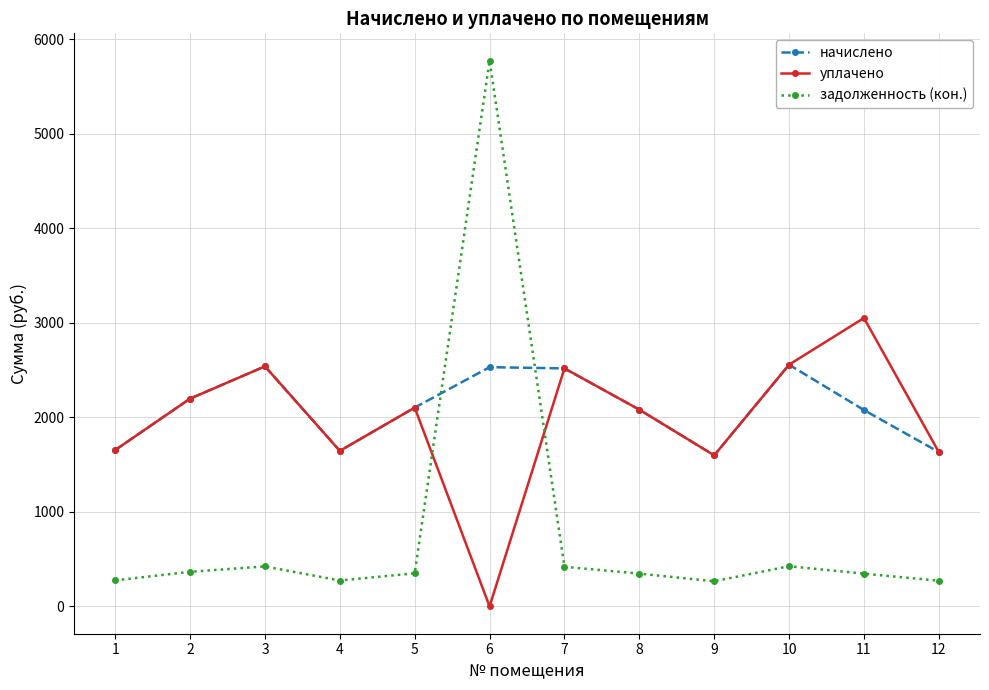

How many series are shown in this chart?

3